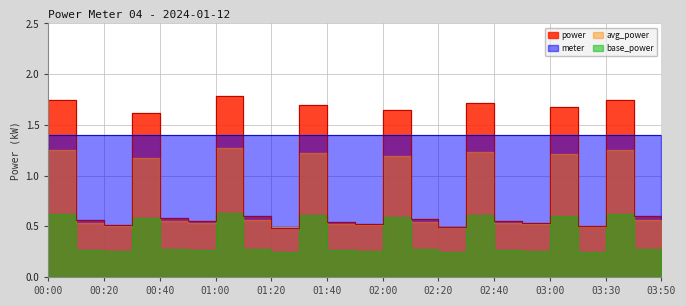

True or false: the data shows 1.7 at 01:40.

True